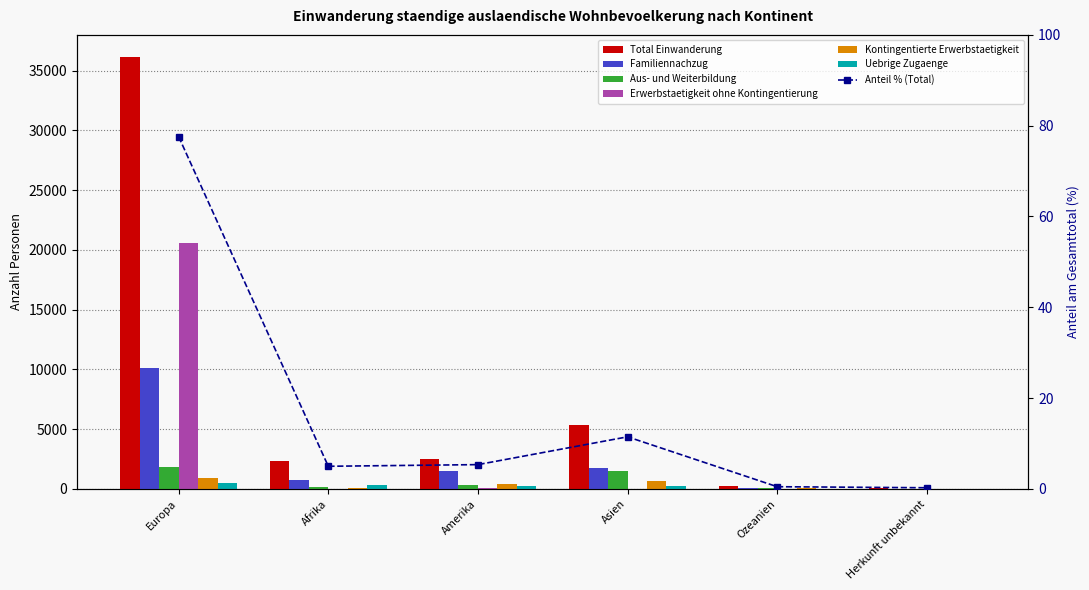

Does the chart contain any negative values?

No